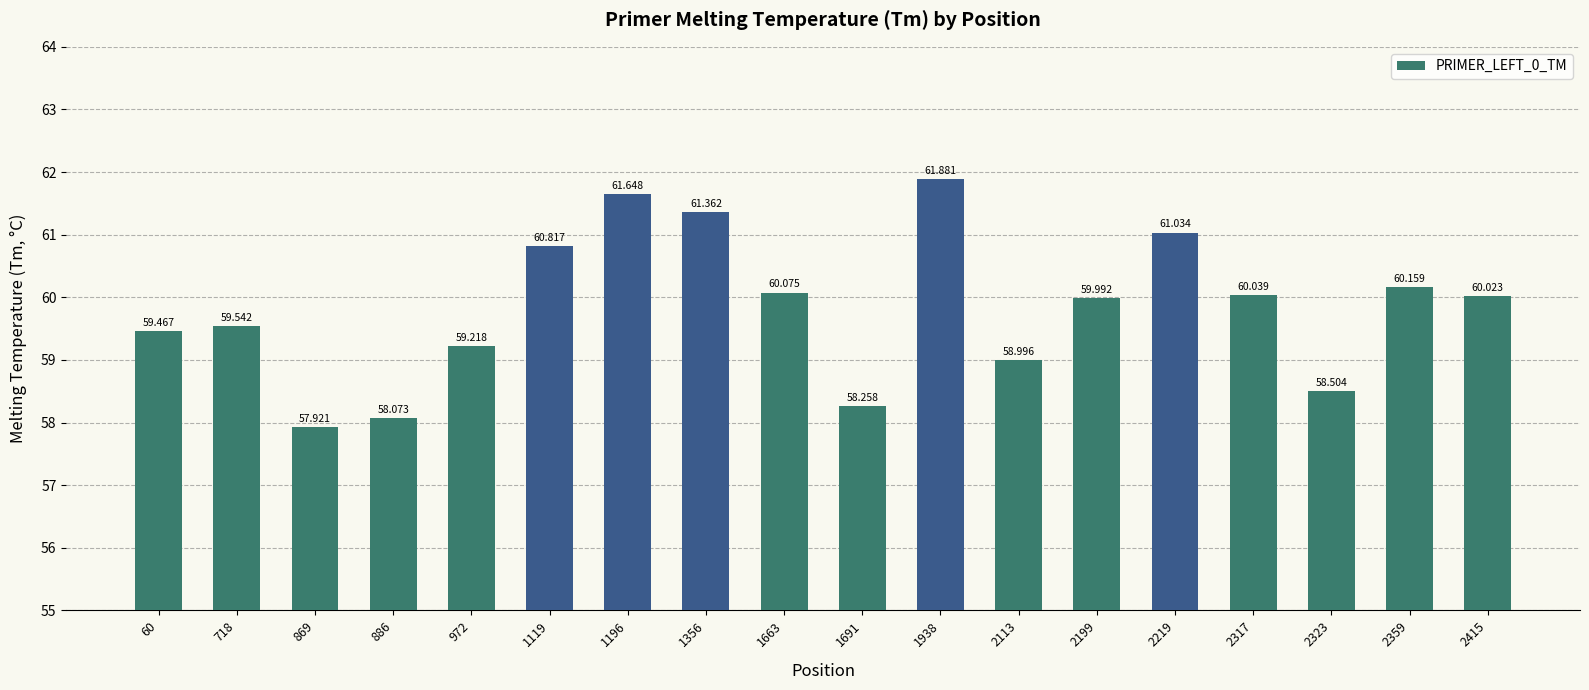

True or false: the data shows 59.0 at 2113.

True